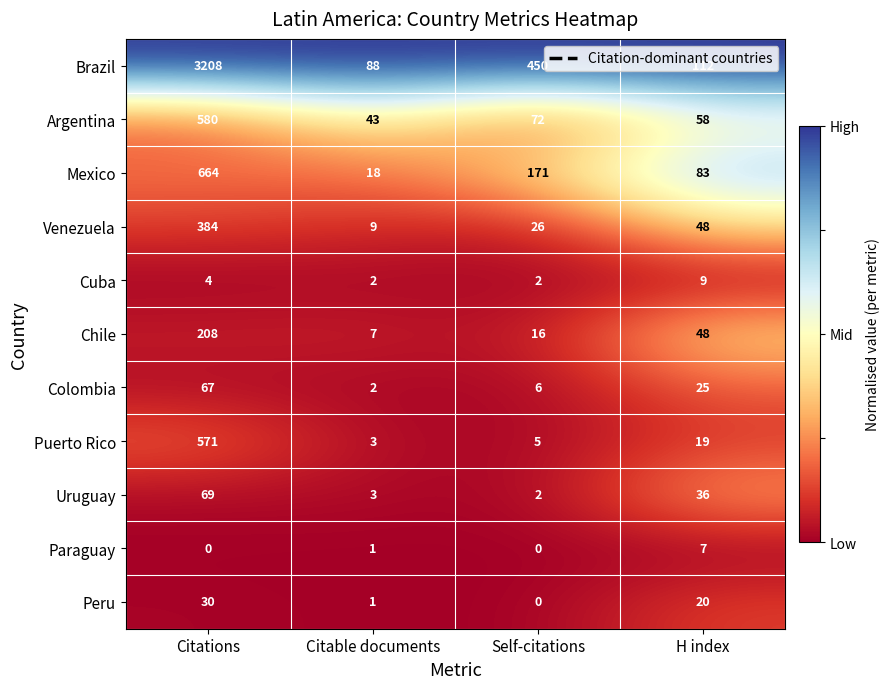

What is the greatest value displayed?

3208